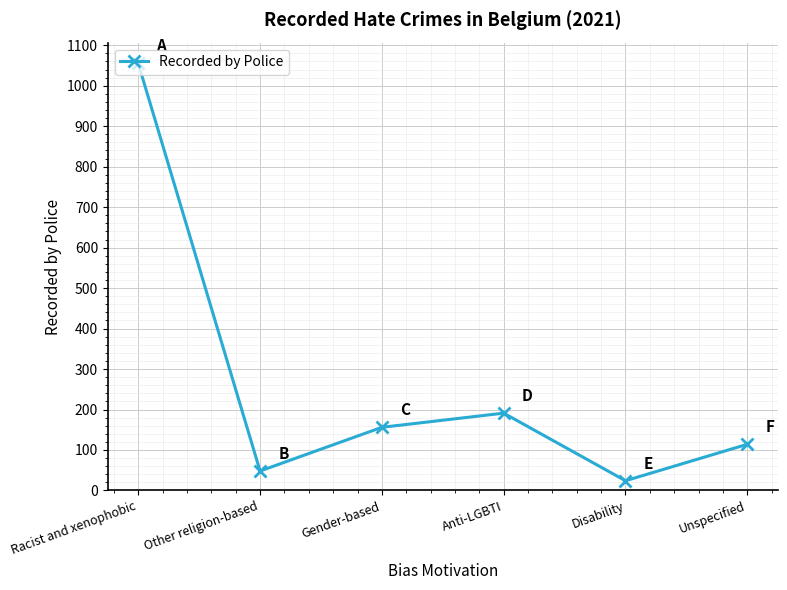

What is the change in value from Other religion-based to Disability?

-24